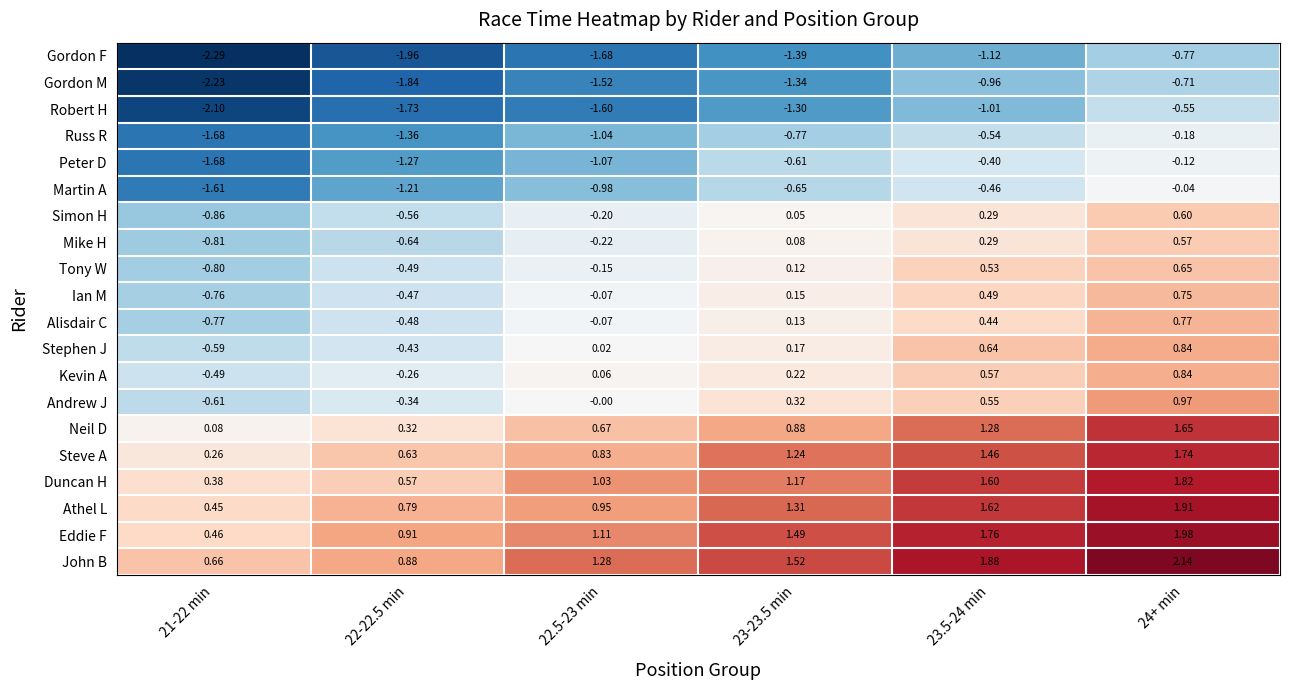

Which category has the highest value across all series?

24+ min